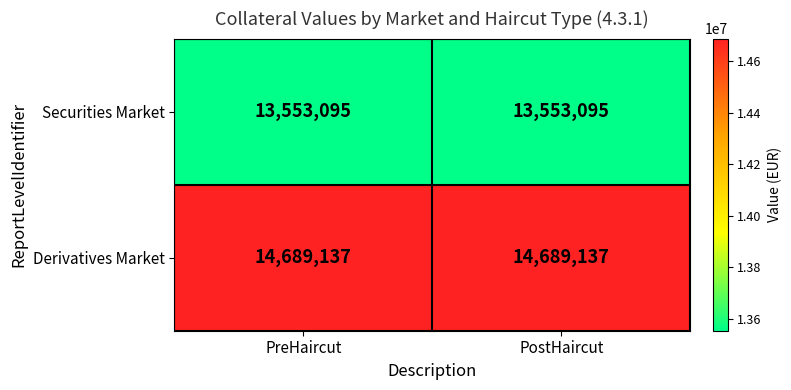

The value of Securities Market at PreHaircut is 13553095. True or false?

True